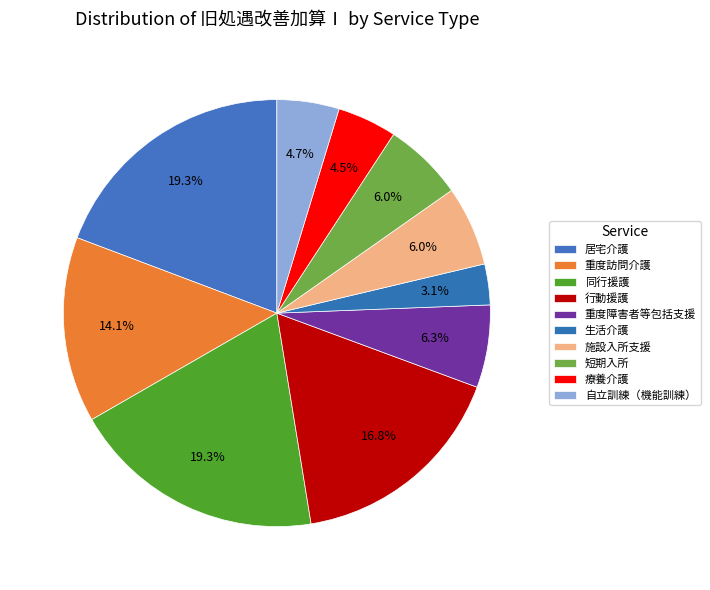

Count the number of slices in the pie.

10